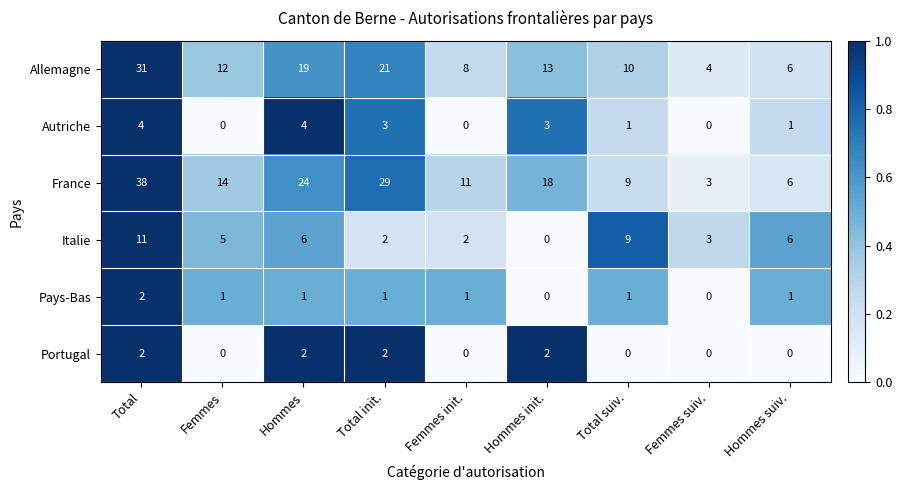

How many series are shown in this chart?

6